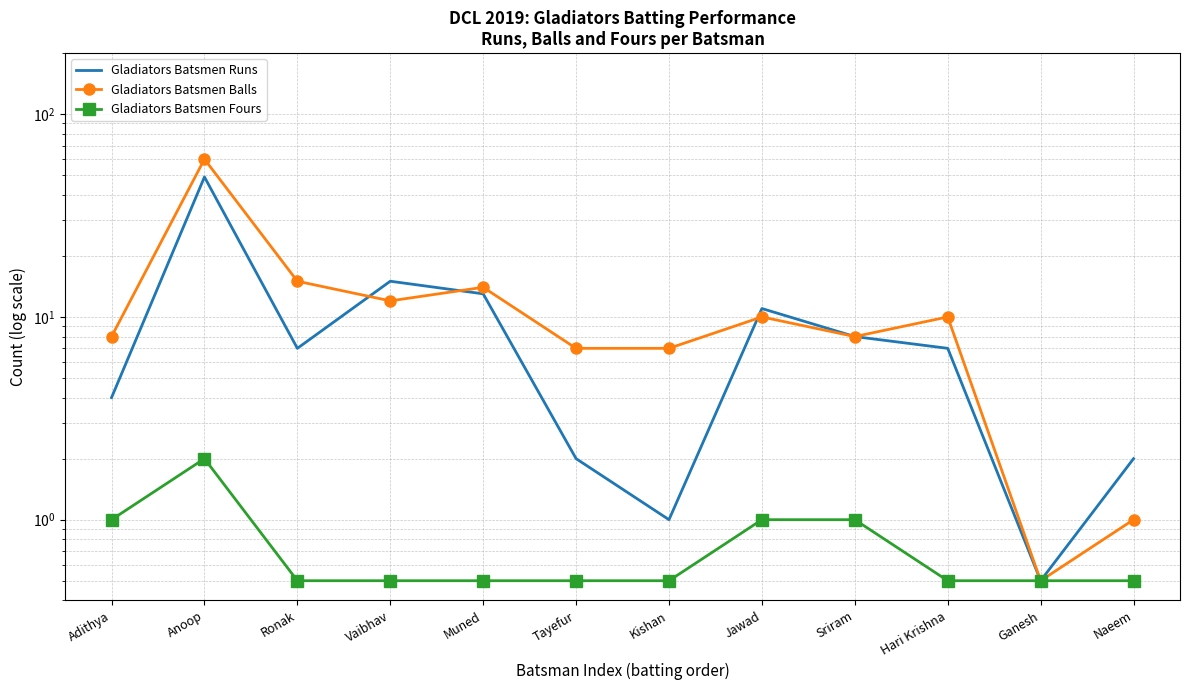

Which has a higher value, Naeem or Ganesh?

Naeem